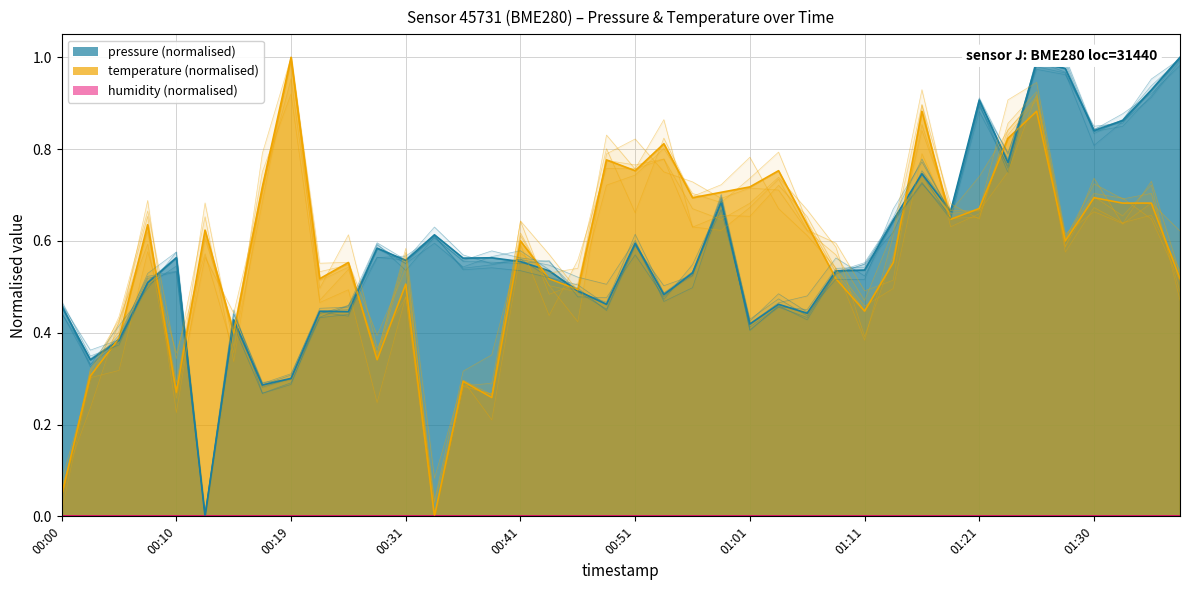

Count the number of data series in this chart.

2